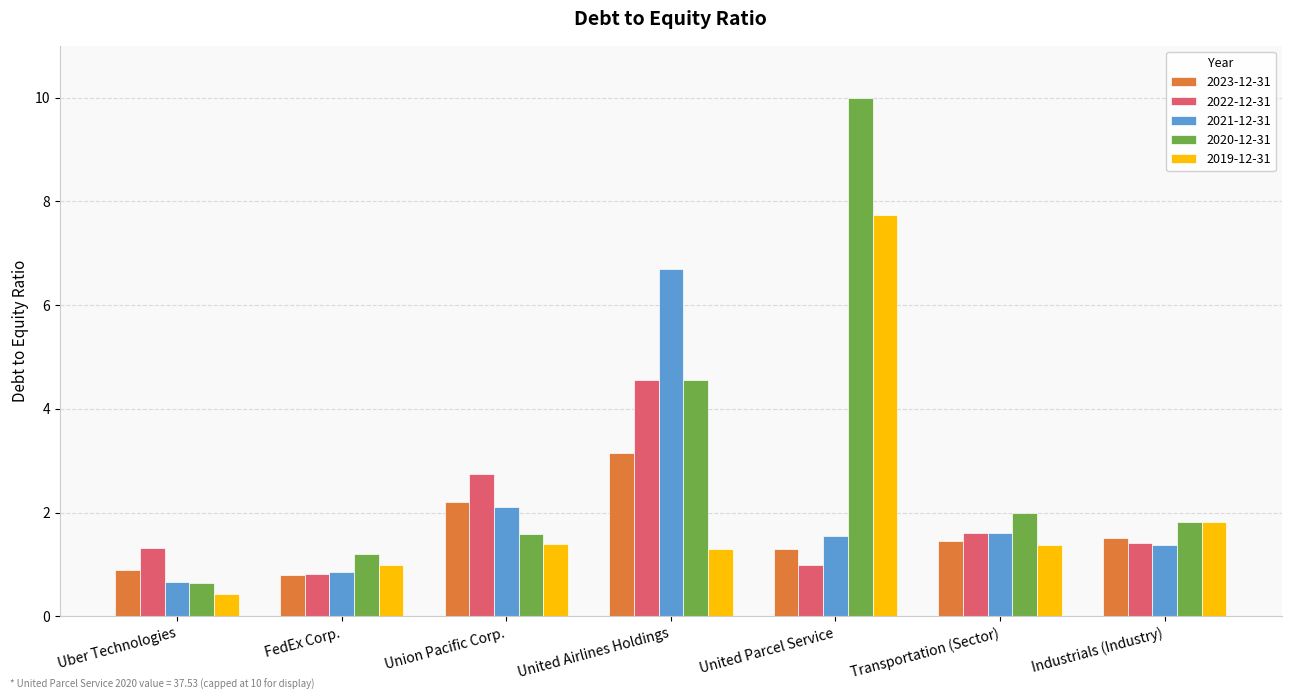

How many groups of bars are there?

7